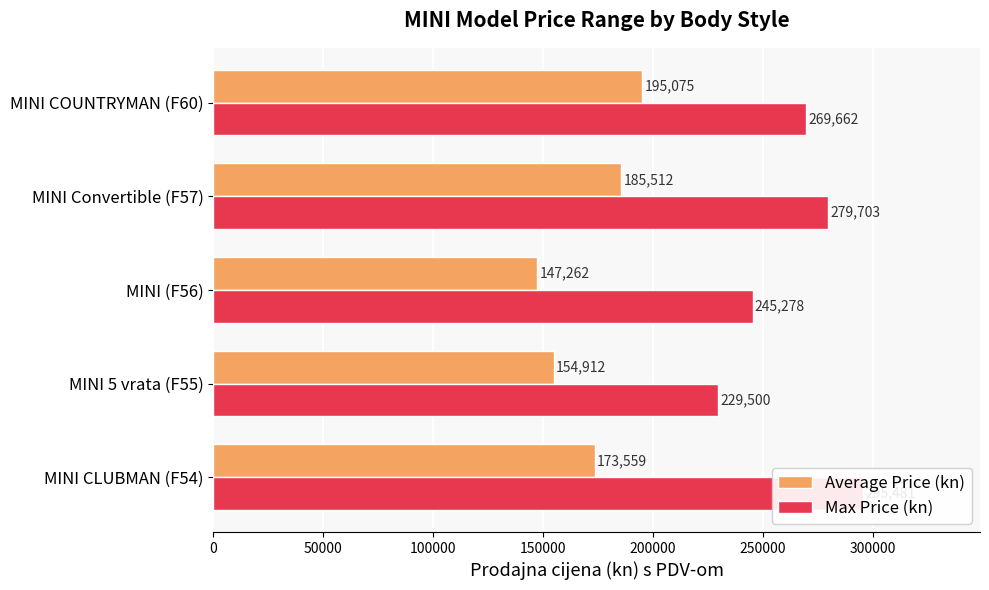

How many groups of bars are there?

5